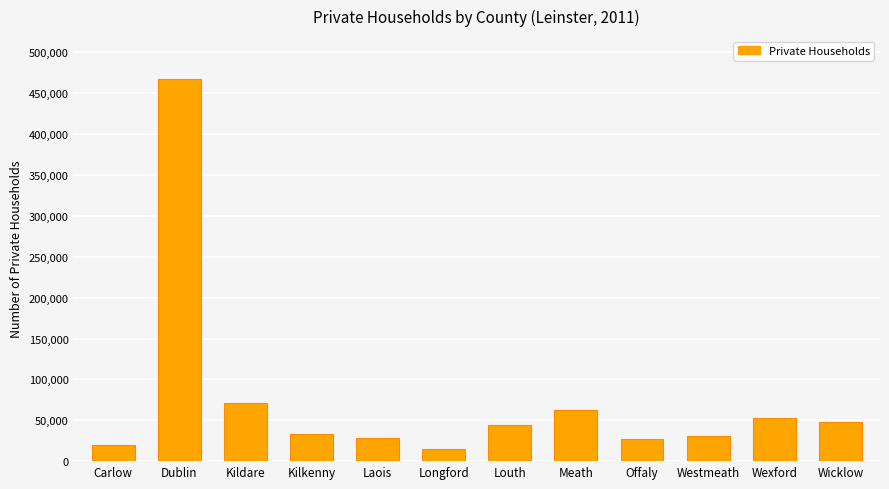

Which label corresponds to the largest value in the chart?

Dublin